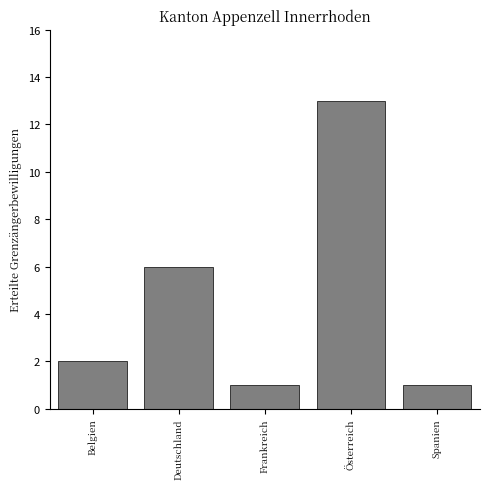

Reading left to right, what are all the values shown in this chart?

2	6	1	13	1